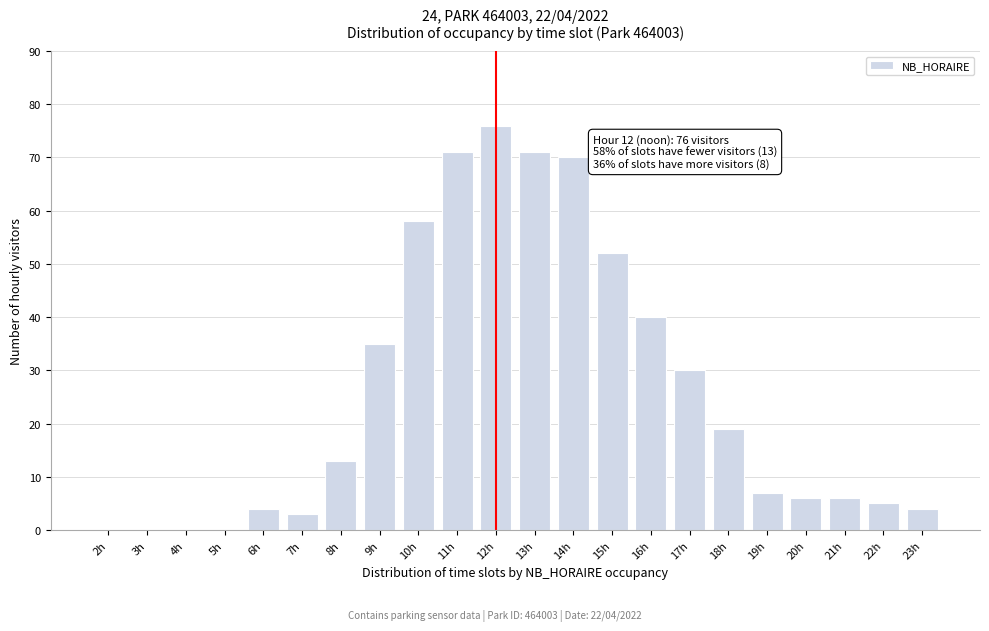

Reading left to right, extract all data points from this chart.

2h=0	3h=0	4h=0	5h=0	6h=4	7h=3	8h=13	9h=35	10h=58	11h=71	12h=76	13h=71	14h=70	15h=52	16h=40	17h=30	18h=19	19h=7	20h=6	21h=6	22h=5	23h=4